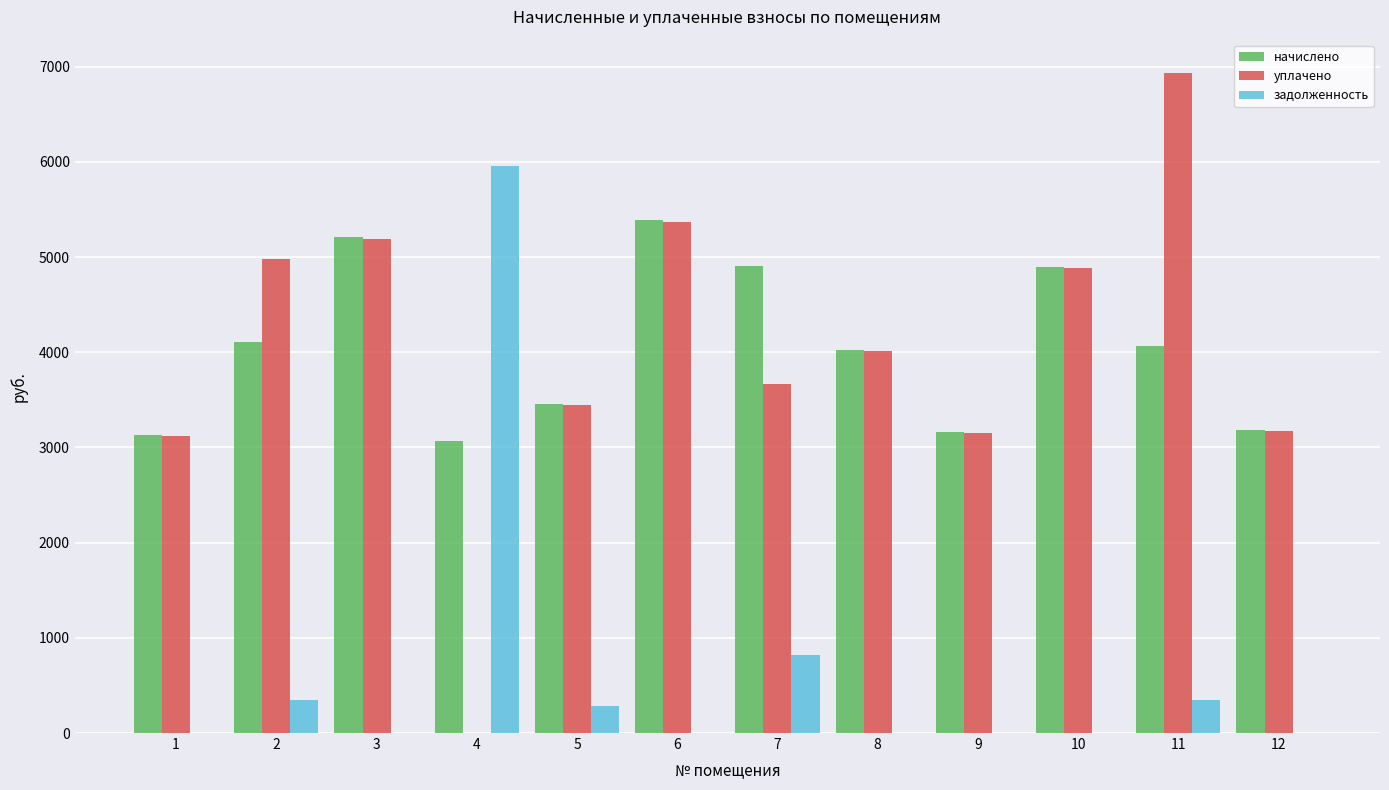

How many distinct data groups are displayed?

3